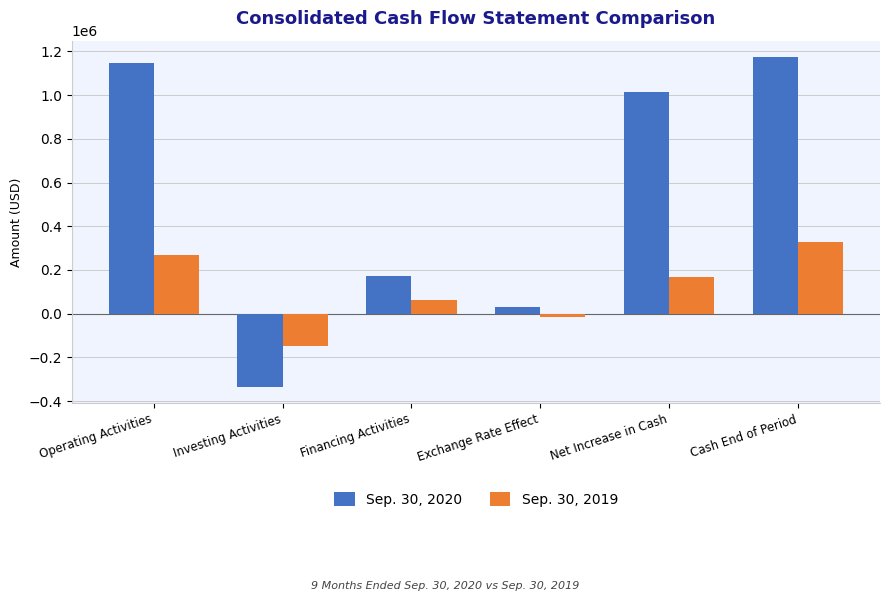

What are all the series names shown in the legend?

Sep. 30, 2020, Sep. 30, 2019